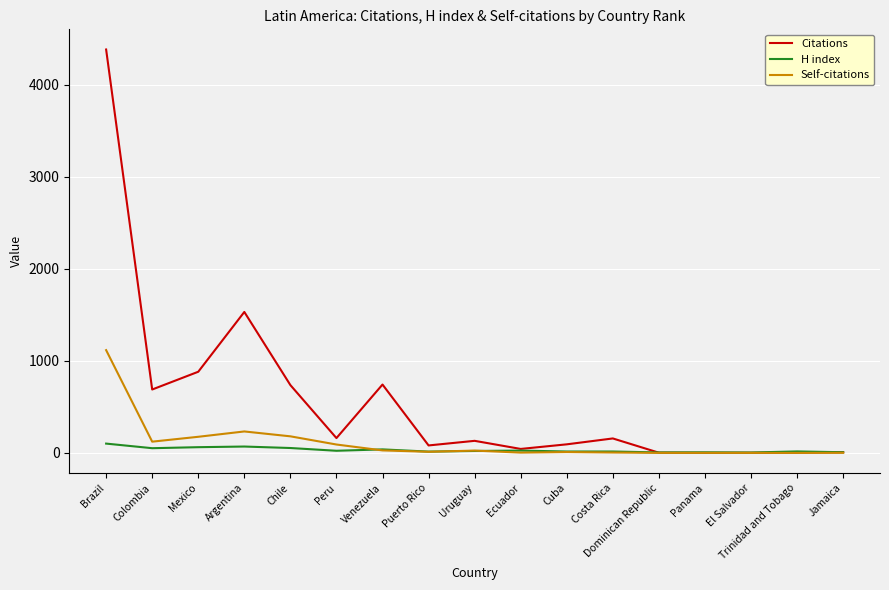

Which series has the largest total across all categories?

Citations